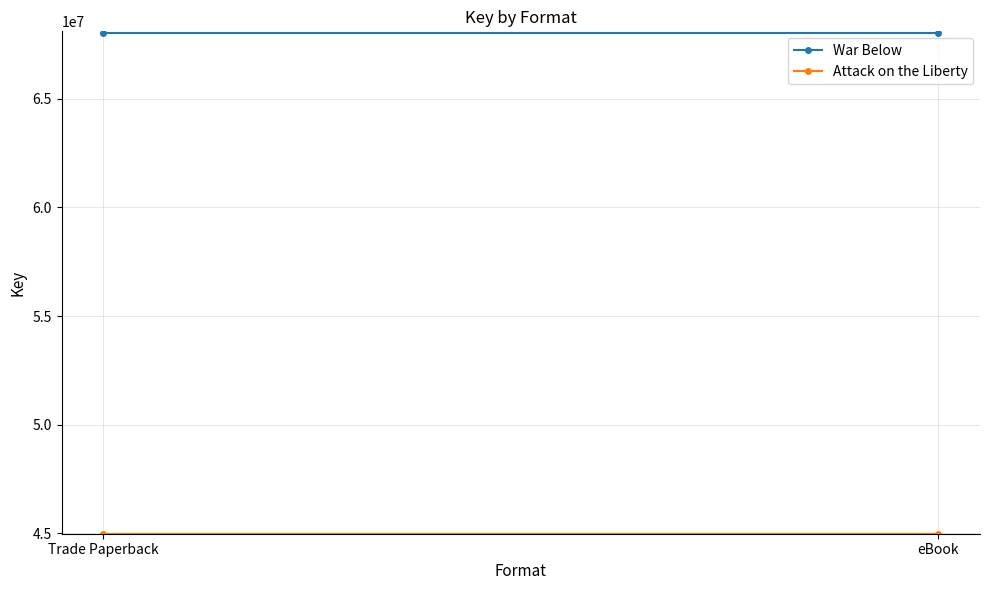

What is the spread (max minus min) of values at eBook?

23038580